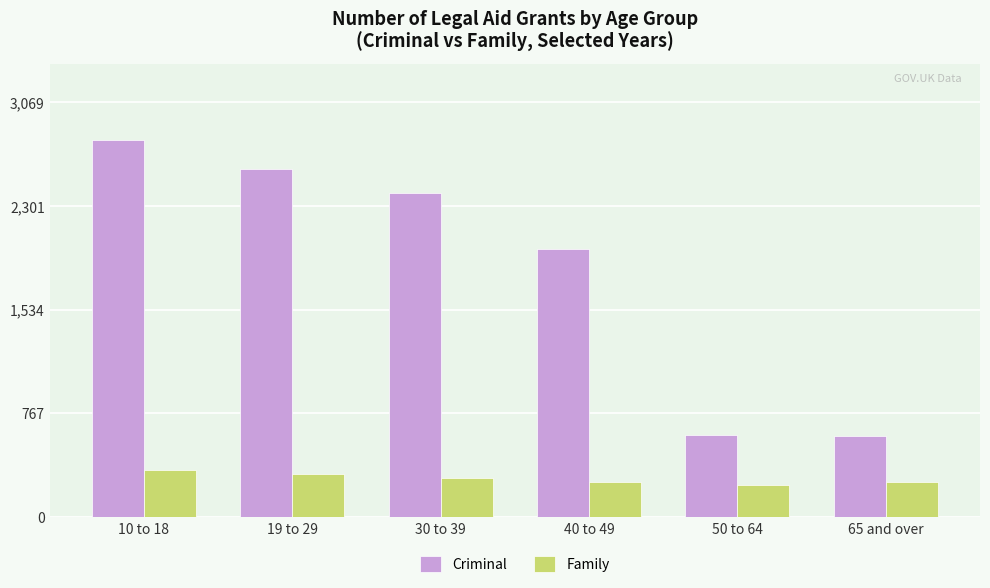

How many bars are there in each group?

2